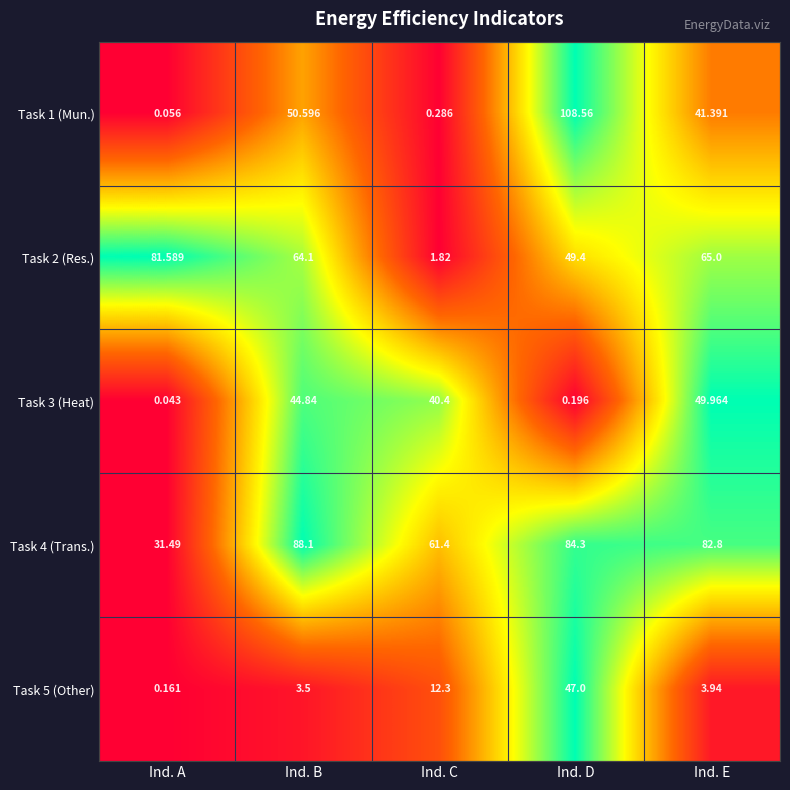

Where is Task 1 (Mun.) nearest to the value 54?

Ind. B